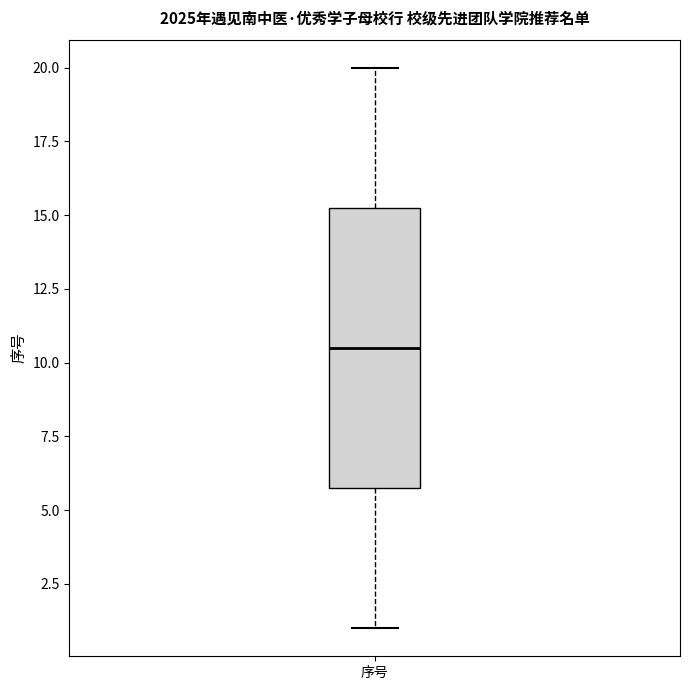

Read this box plot against the y-axis: the position of the median line, the range covered by the box, and the ends of both whiskers. The values are not printed on the chart, so give them approximately, as read against the axis.

median 10.5, box 6.0 to 15.5, whiskers 1.0 to 20.0